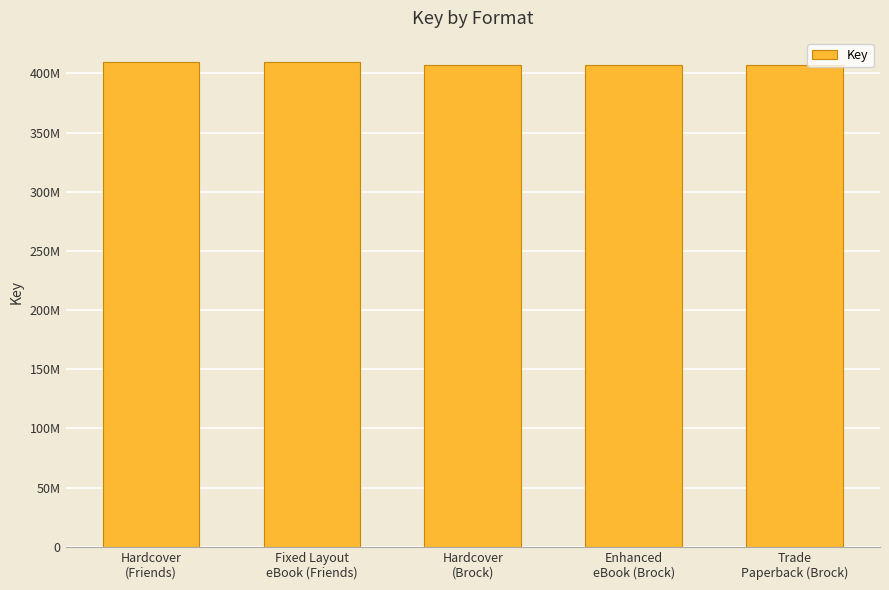

Reading left to right, transcribe all the data shown in this chart.

Hardcover
(Friends)=409742364	Fixed Layout
eBook (Friends)=409742364	Hardcover
(Brock)=407357858	Enhanced
eBook (Brock)=407357858	Trade
Paperback (Brock)=407357858